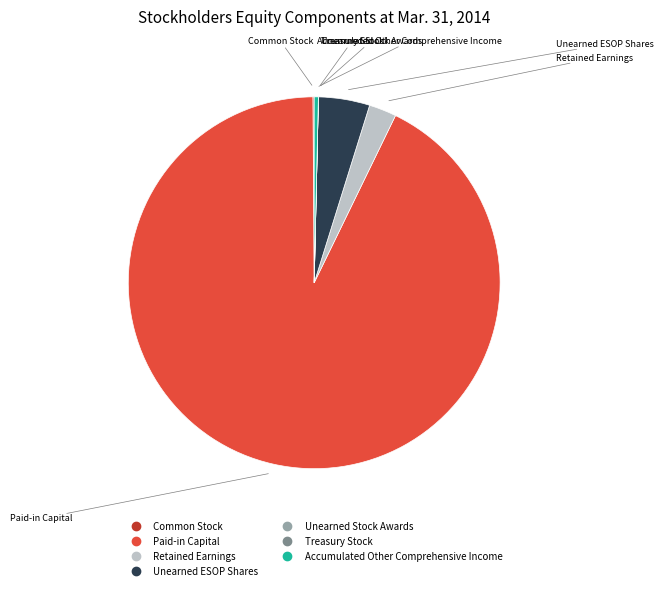

Between Unearned ESOP Shares and Paid-in Capital, which is larger?

Paid-in Capital